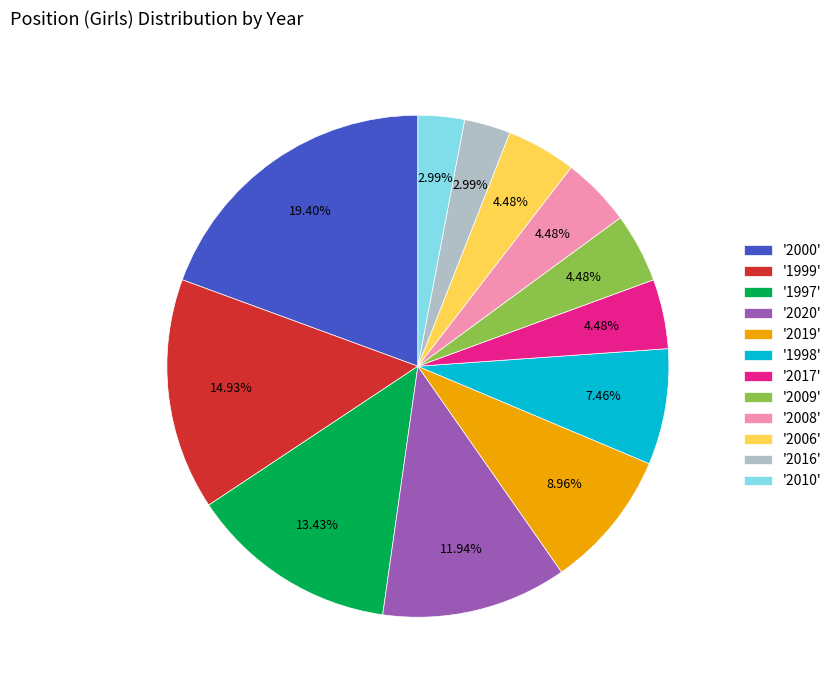

Is there any slice that represents more than half of the pie?

No